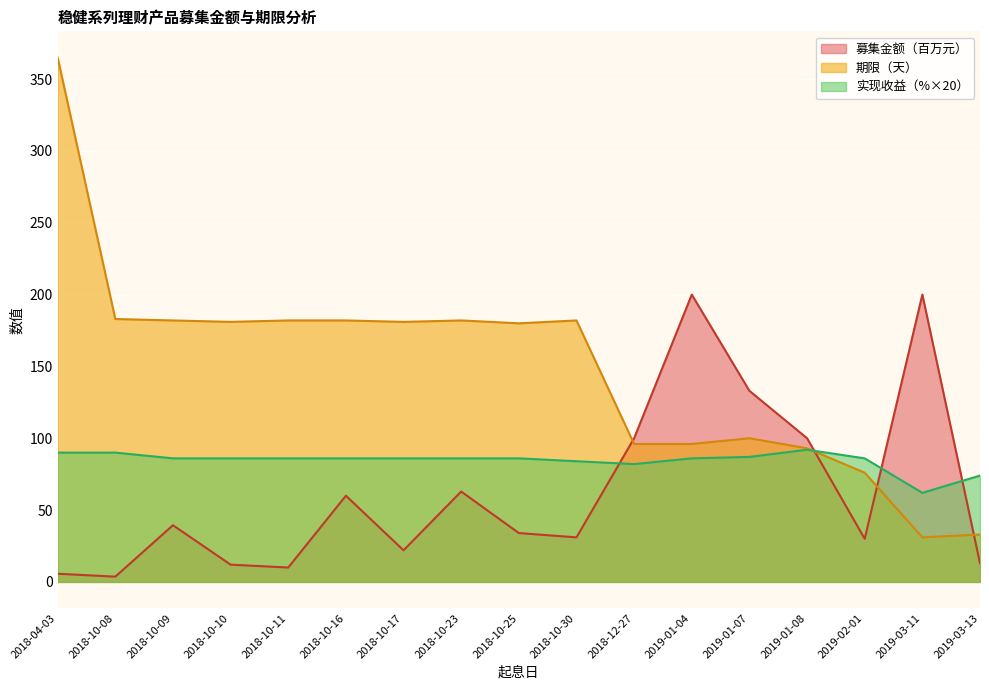

At which category does 募集金额（元） reach its first local peak?

2018-10-09